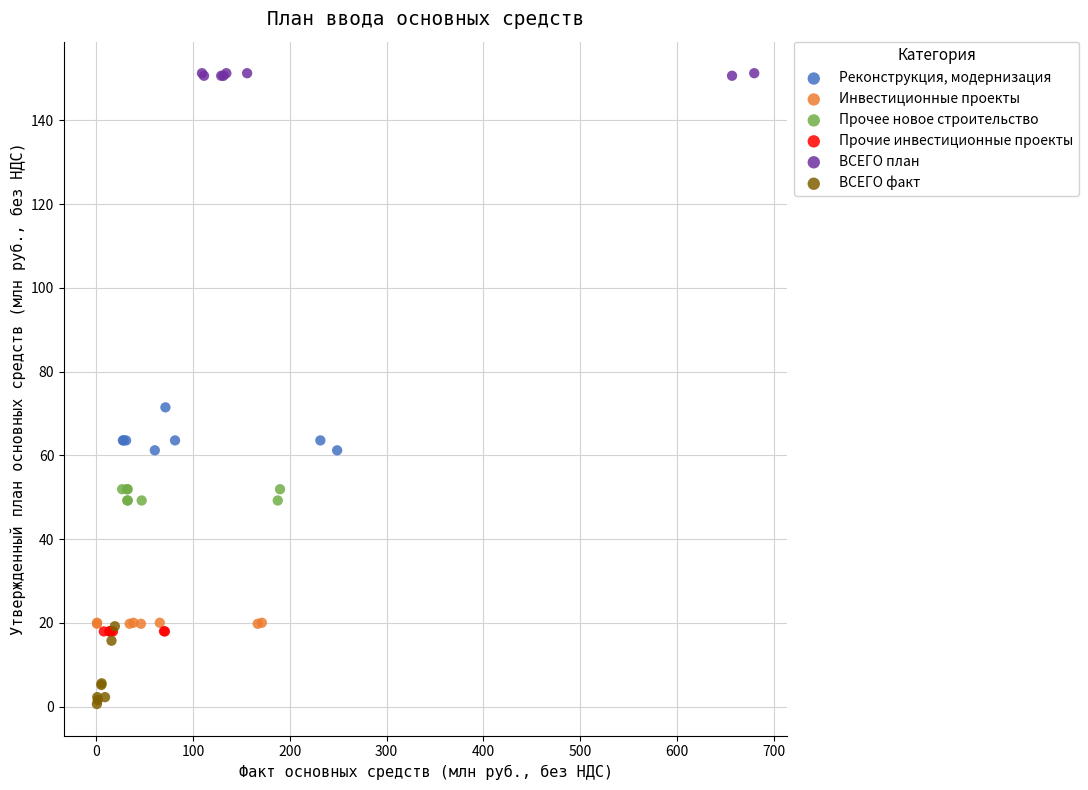

Which series reaches the minimum Y coordinate?

ВСЕГО факт